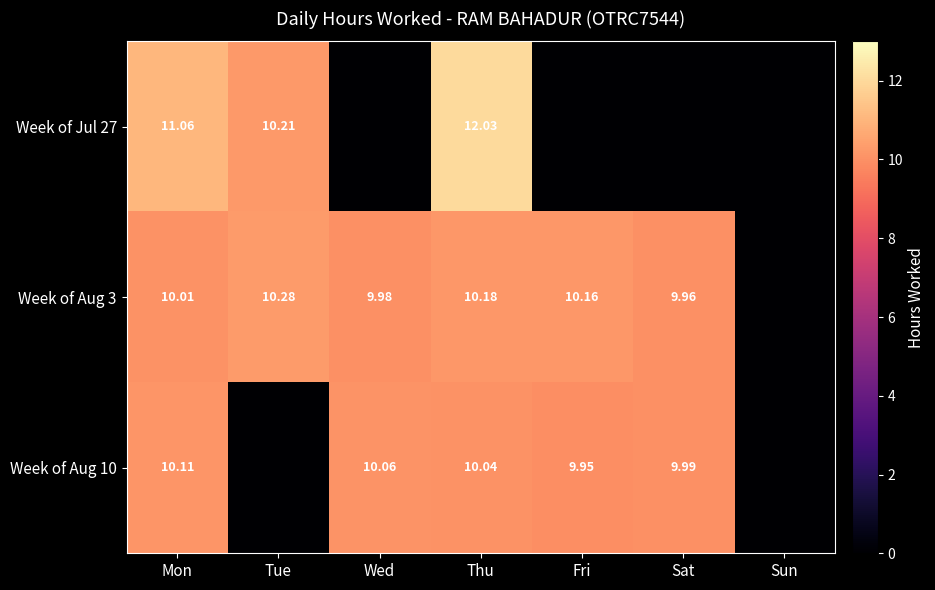

Where is Week of Aug 10 nearest to the value 5?

Fri